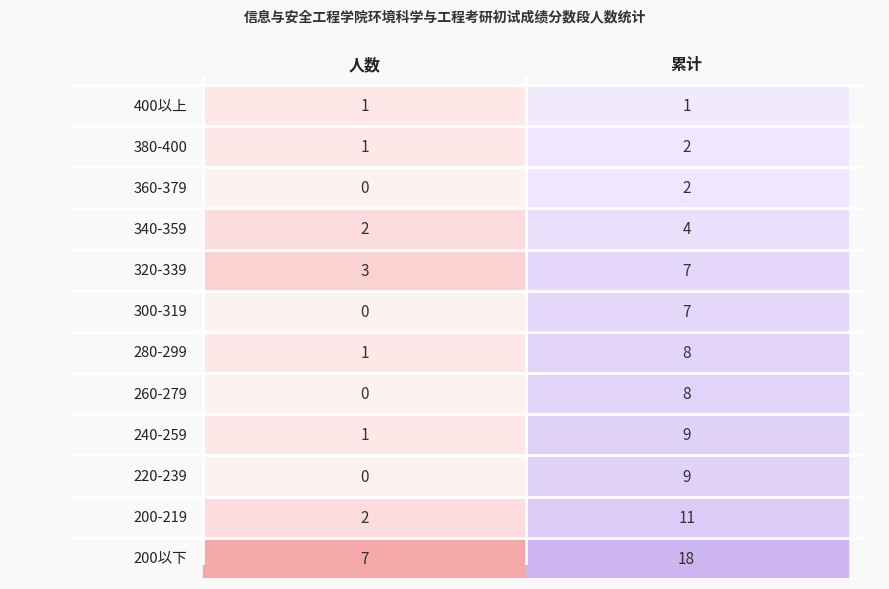

Is the value of 人数 at 360-379 greater than the value of 累计 at 220-239?

No